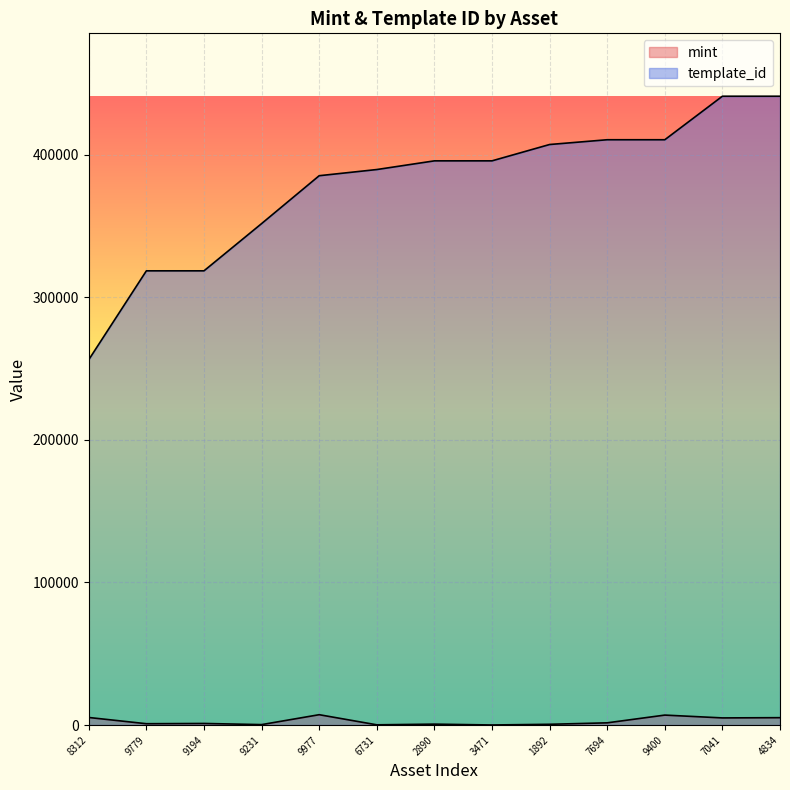

Count the number of categories in the chart.

13